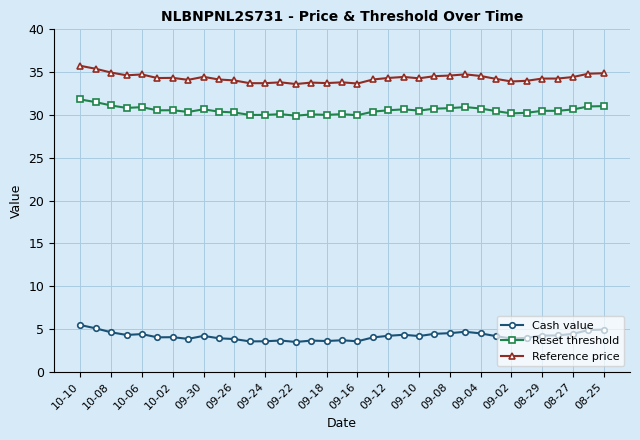

What is the sum of all Reset threshold values?

1068.8